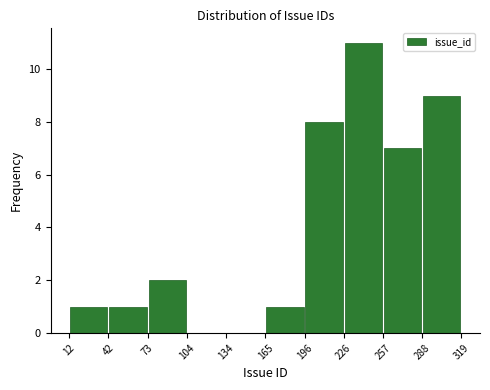

Reading left to right, list every bar in this chart as the range it spans on the x-axis followed by its height. The values are not printed on the chart, so give them approximately, as read against the axis.

12 to 42: 1
42 to 73: 1
73 to 104: 2
104 to 134: 0
134 to 165: 0
165 to 196: 1
196 to 226: 8
226 to 257: 11
257 to 288: 7
288 to 319: 9